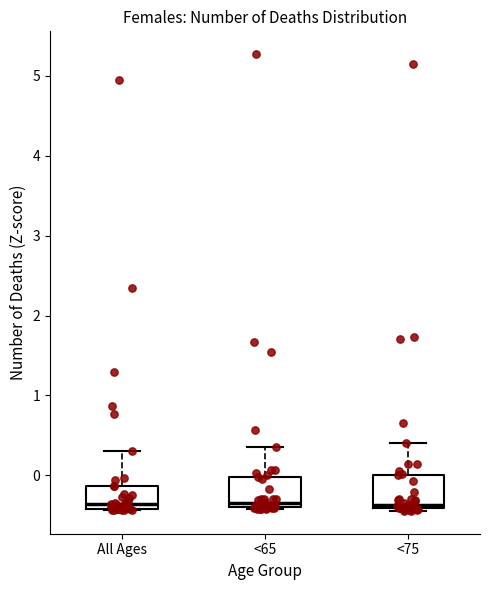

Reading left to right, transcribe this box plot: for each box, give where its median line is, the range the box spans, and where its two whiskers end, as read against the y-axis. The values are not printed on the chart, so give them approximately, as read against the axis.

All Ages: median -0.4 (just above the box's lower edge), box -0.4 to -0.1, whiskers -0.4 to 0.3
<65: median -0.3, box -0.4 to 0.0, whiskers -0.4 to 0.4
<75: median -0.4 (just above the box's lower edge), box -0.4 to 0.0, whiskers -0.4 (just below the box's lower edge) to 0.4